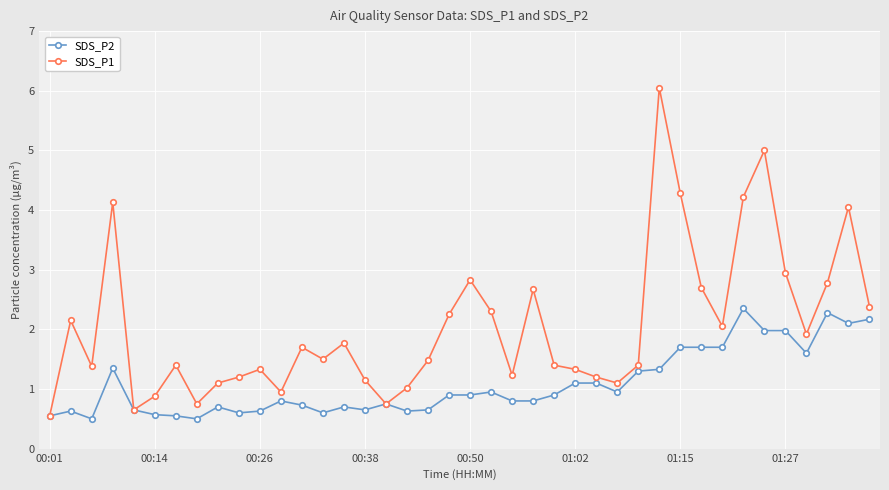

What is the average value of the SDS_P2 series?

1.1